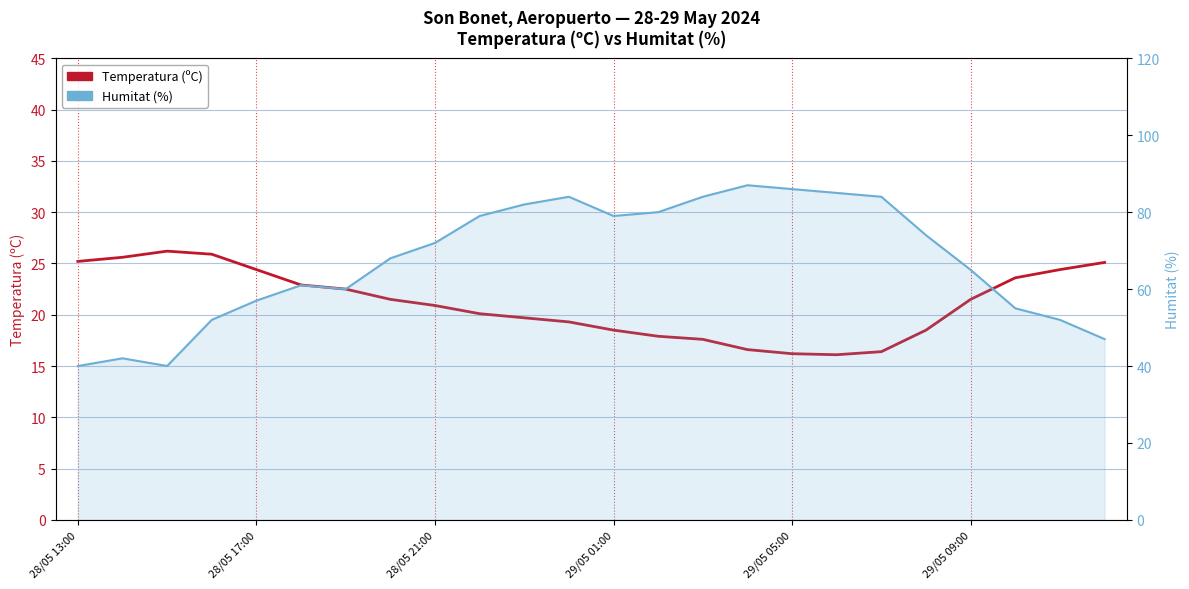

True or false: Humitat (%) and Temperatura (ºC) cross at least once.

False